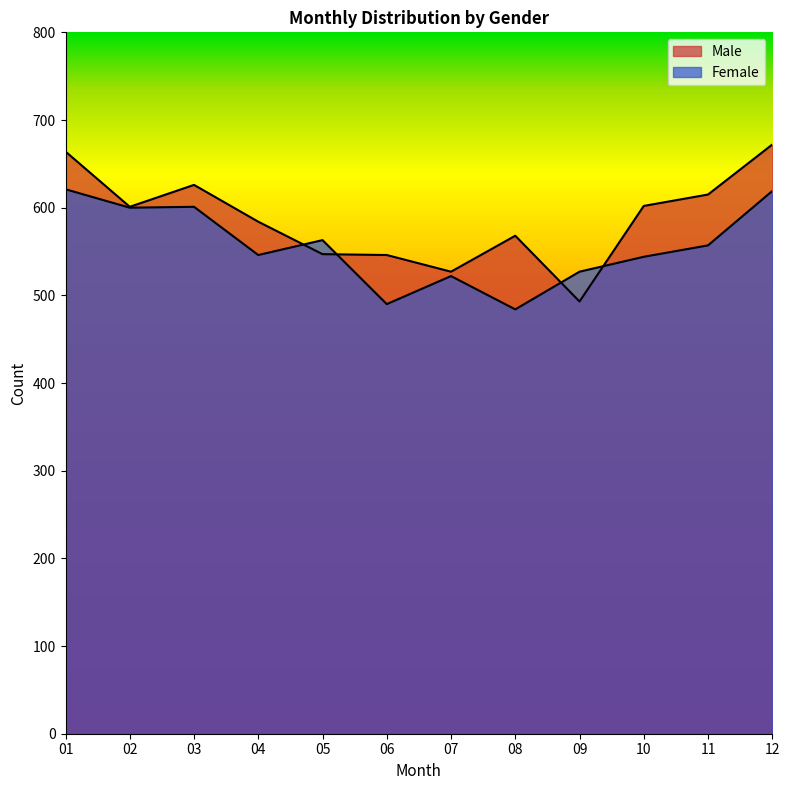

At how many categories does at least one series exceed 566?

8